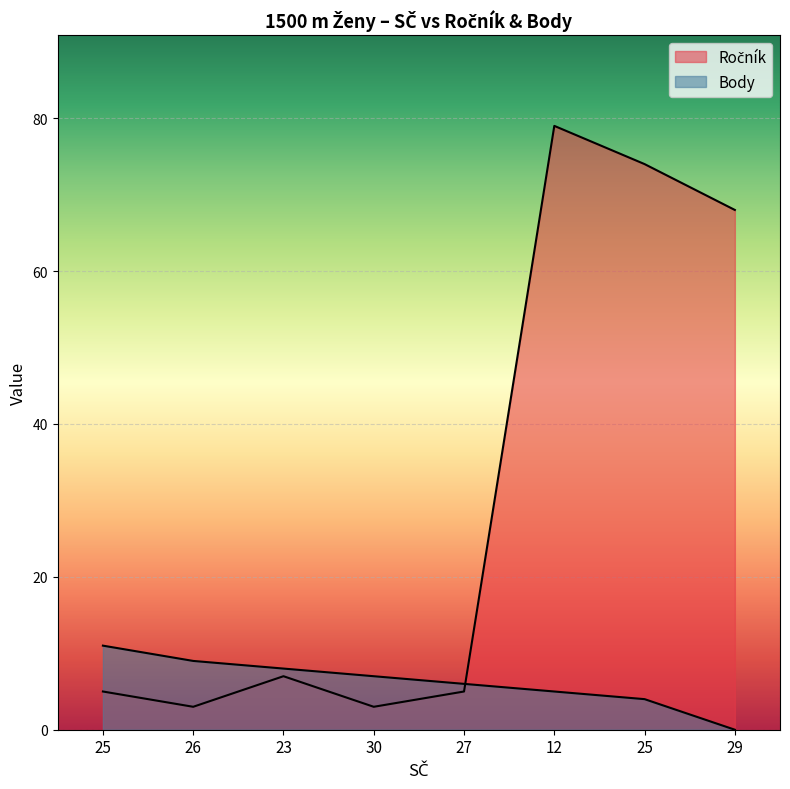

At which label is Body closest to 5?

12